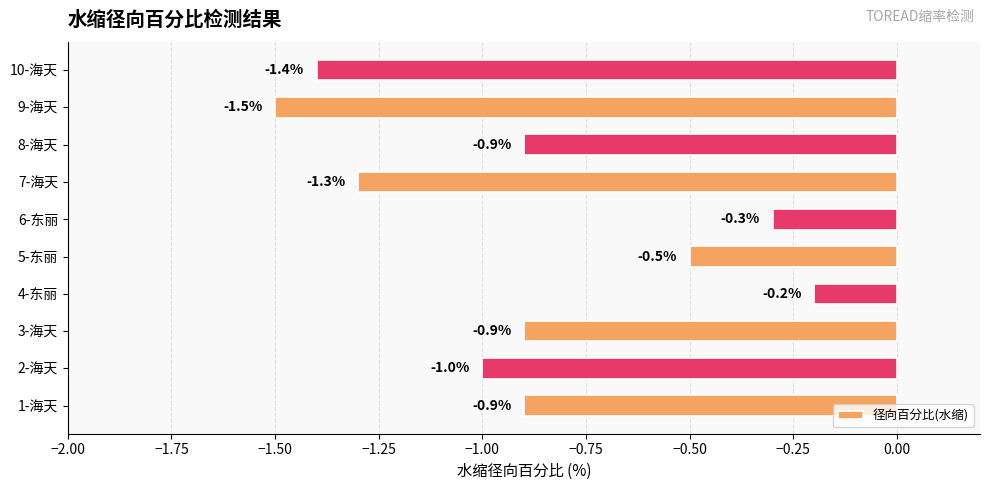

What value does the data have at 2-海天?

-1.0